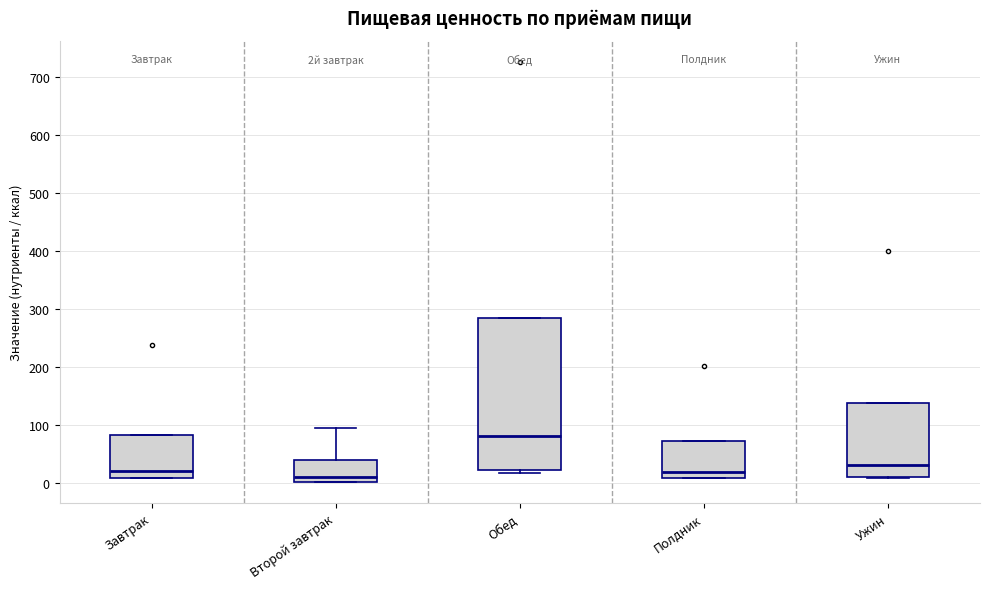

Which box is the tallest, from its lower edge to its upper edge?

Обед